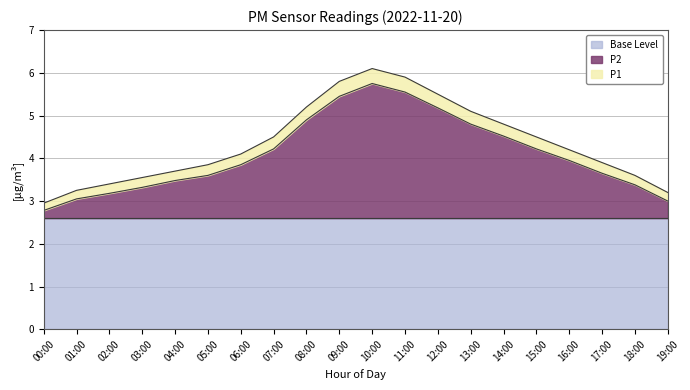

How many data points in P2 are above 3?

18